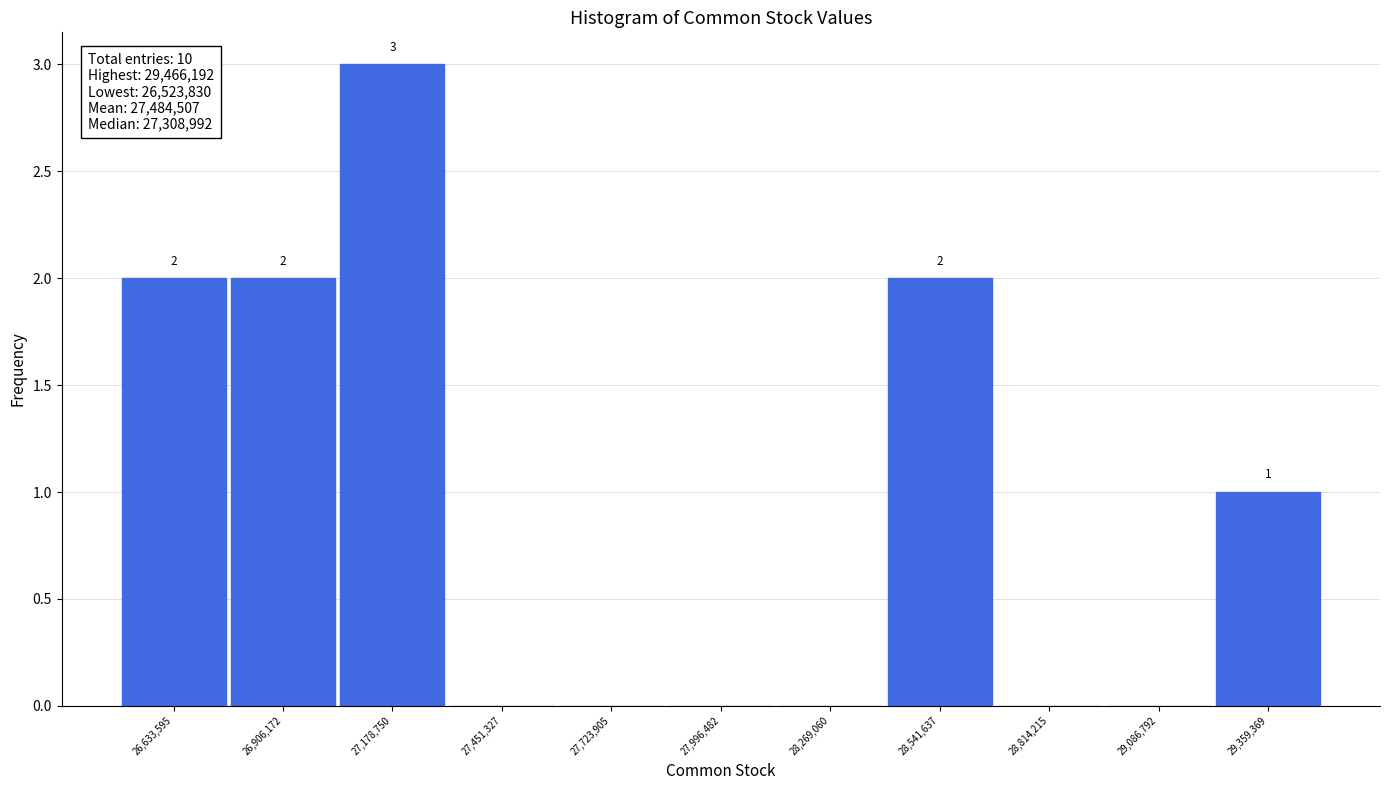

Over which range of the x-axis is the bar tallest?

27050000 to 27300000